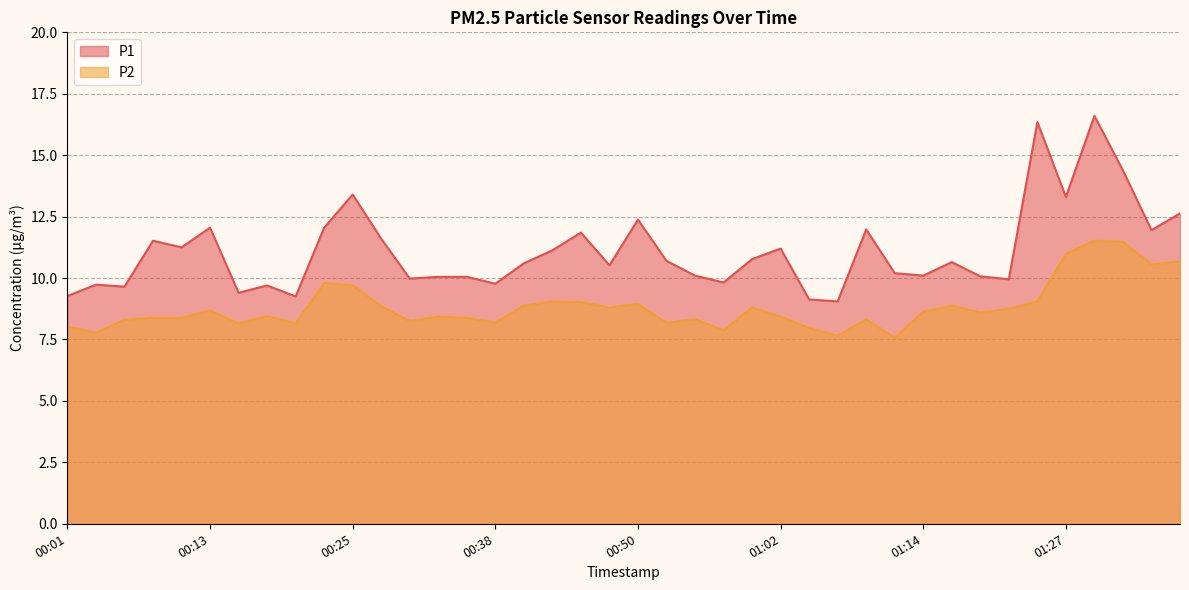

Is the value of P1 at 01:36 greater than the value of P2 at 01:36?

Yes